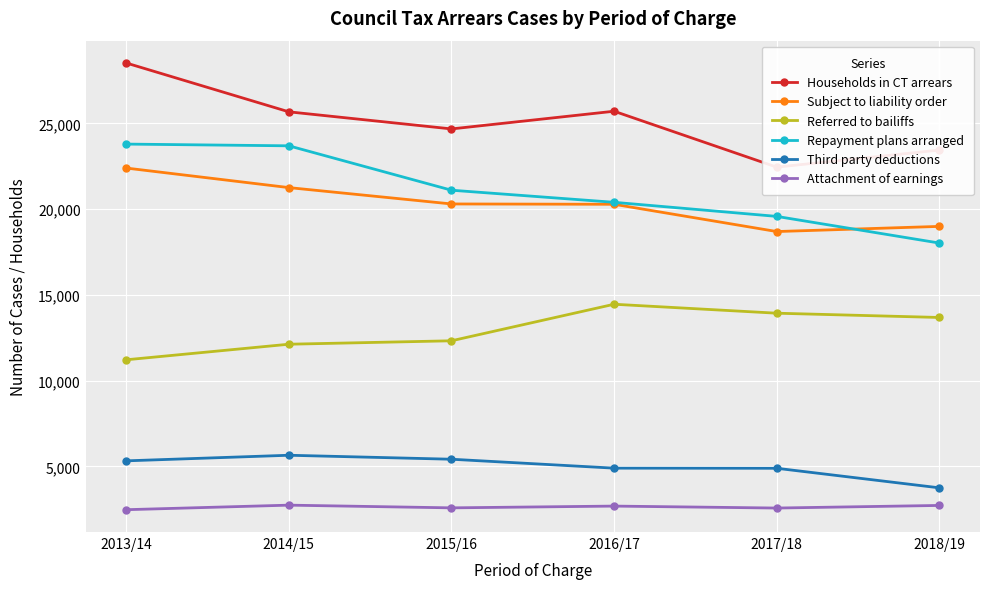

What is the highest value of the Referred to bailiffs series?

14456